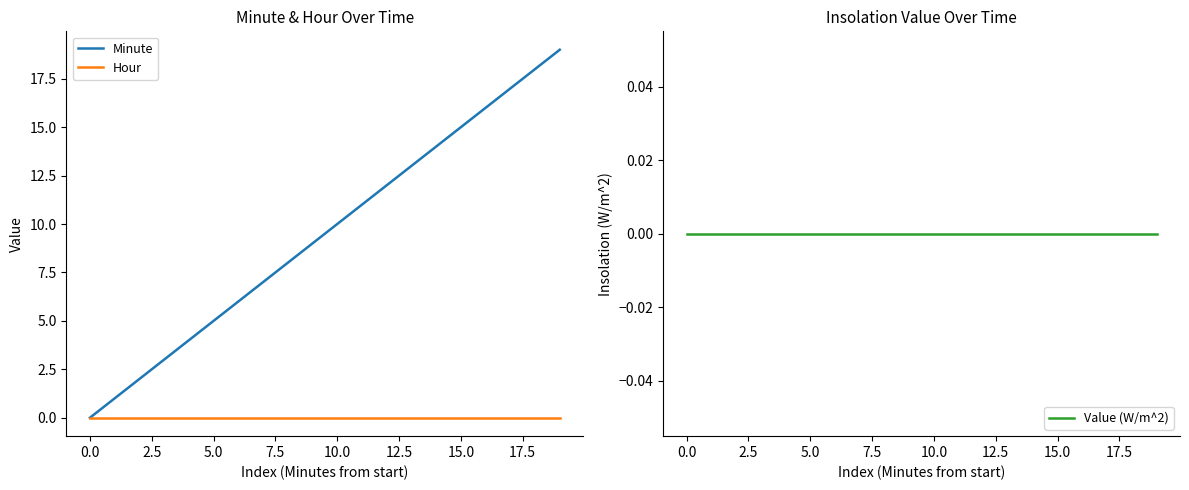

What is the greatest value displayed?

19